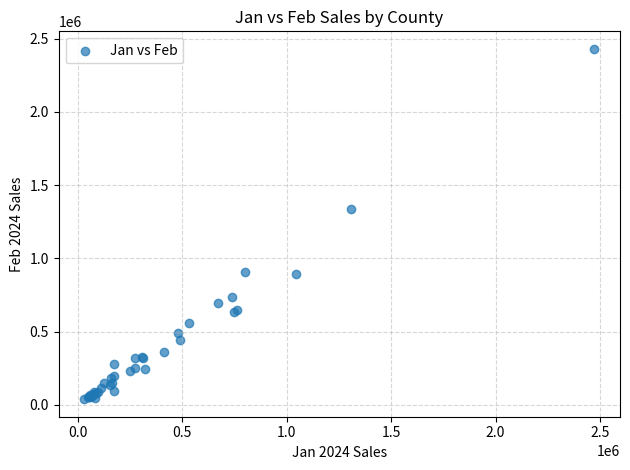

What Y value in the scatter plot is closest to 1234483?

1338993.1